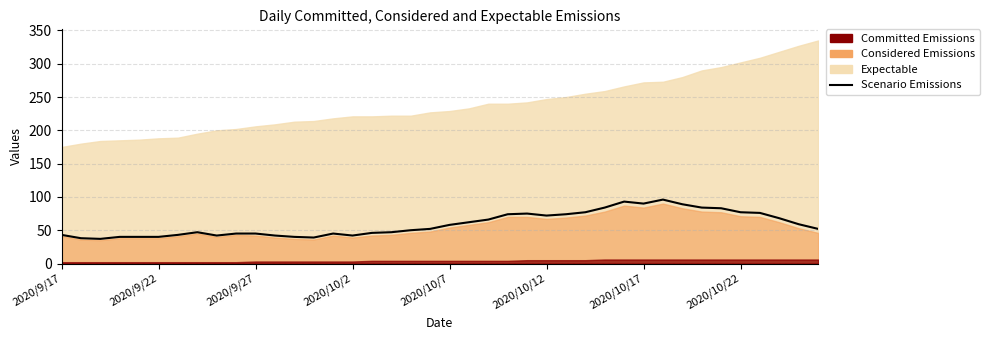

What is the sum of all values?

2372